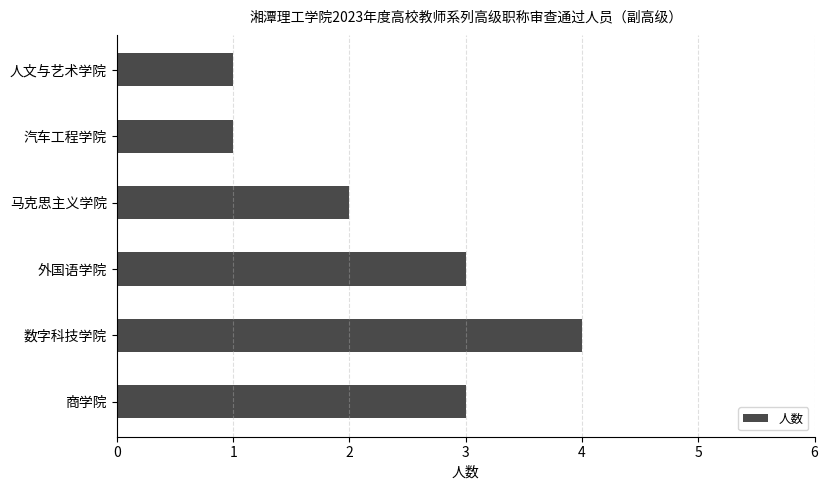

What is the difference between the second highest and minimum values?

2